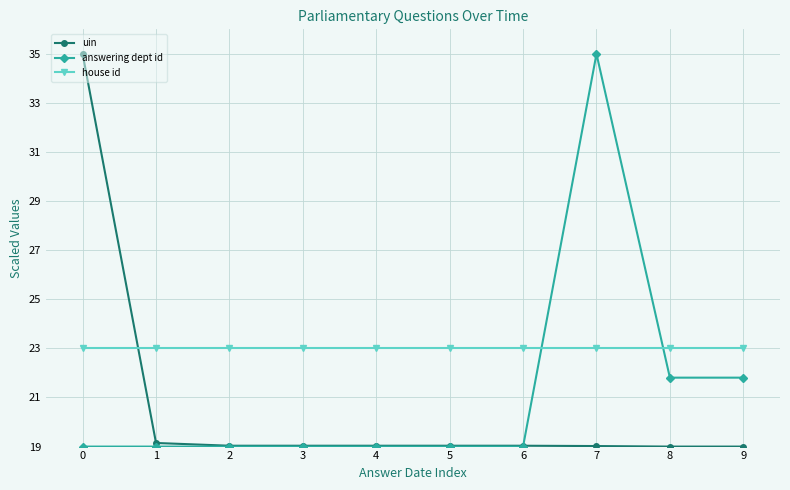

What is the spread (max minus min) of values at 3?

4.0